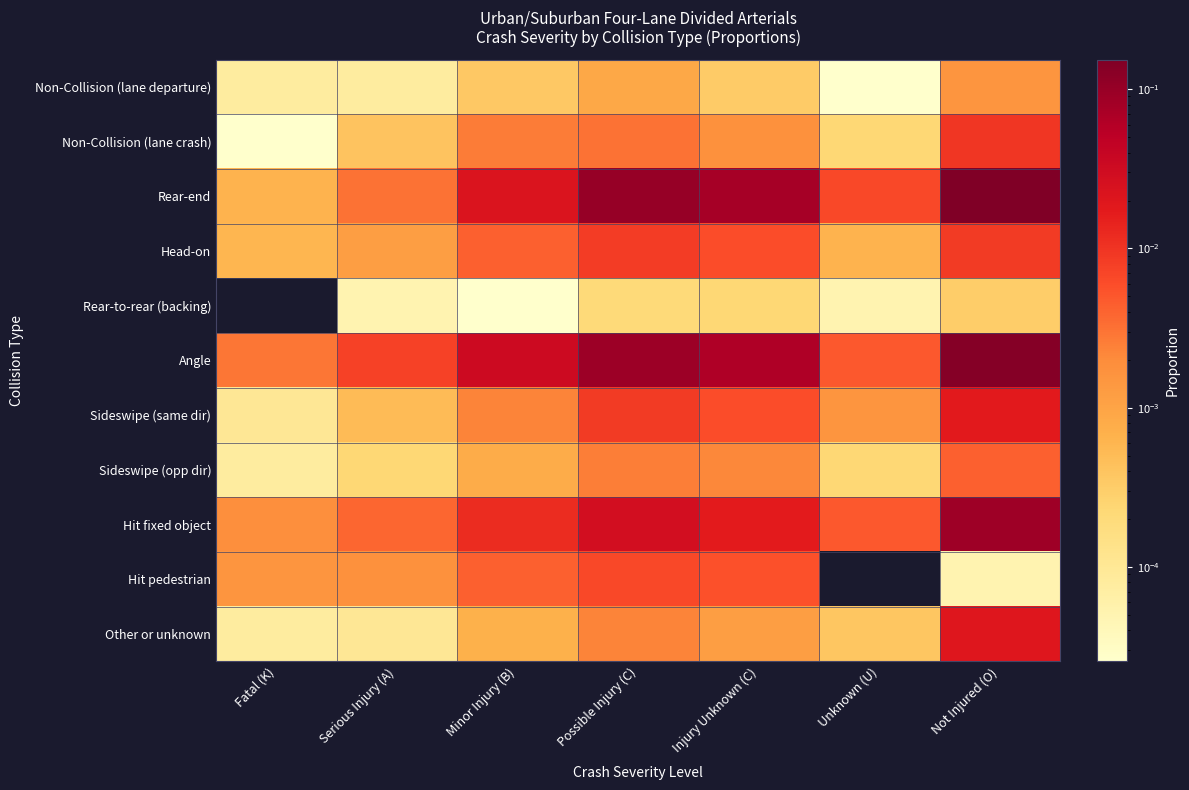

What is the total value across all series at Injury Unknown (C)?

0.2